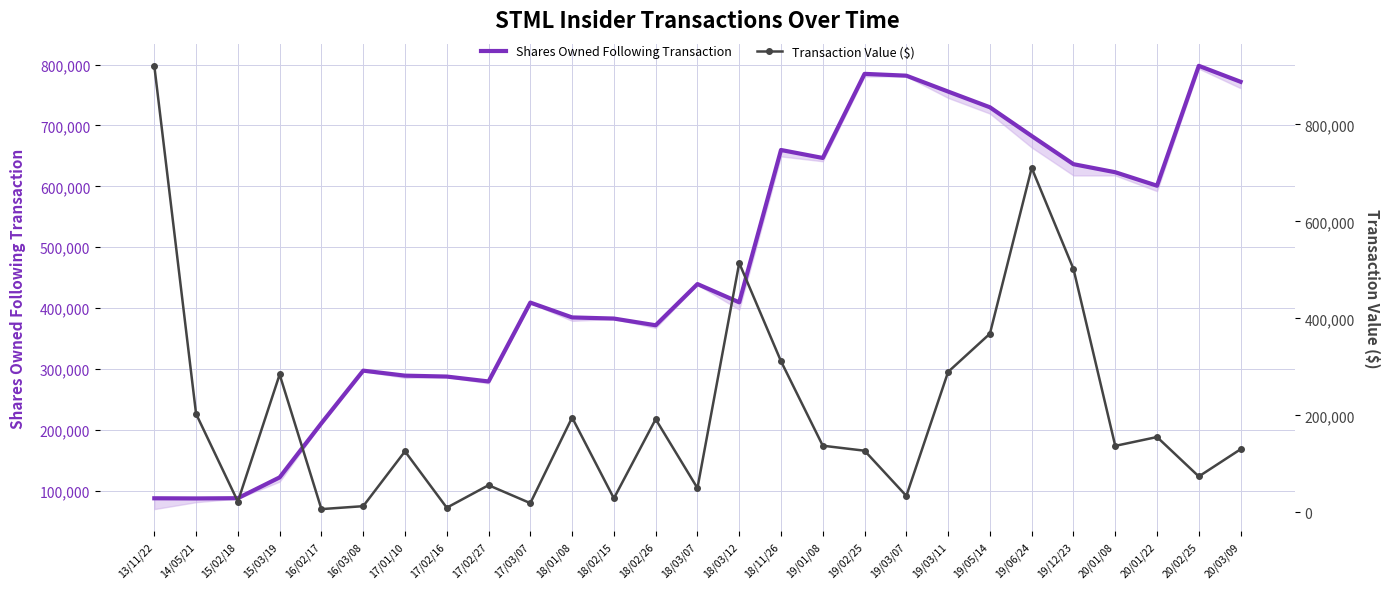

What is the approximate value of Transaction Value ($) at 20/02/25?

74132